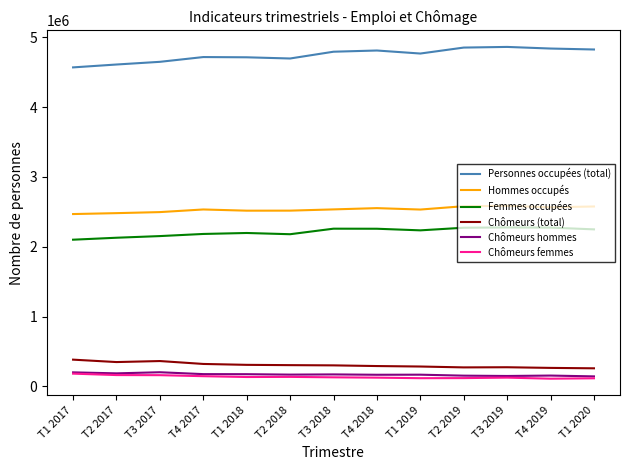

What is the minimum value shown in the chart?

109926